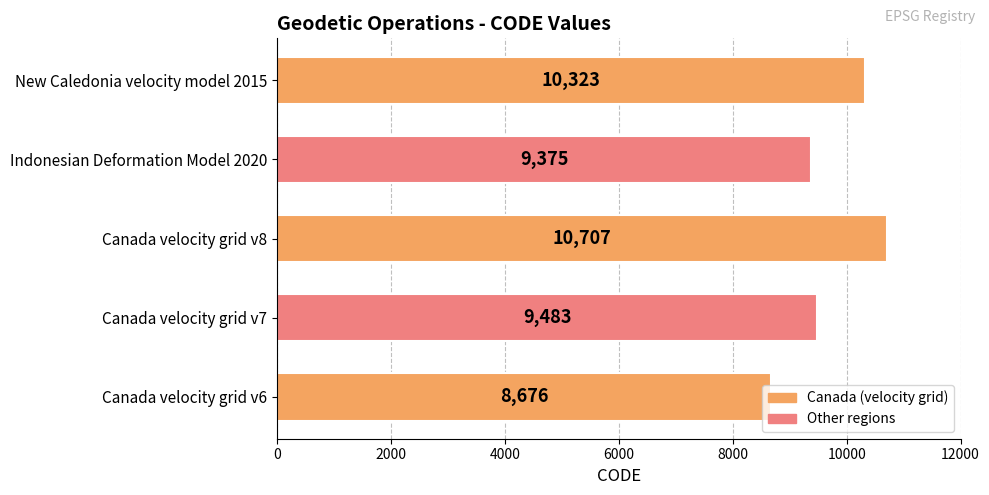

What is the smallest value displayed?

8676